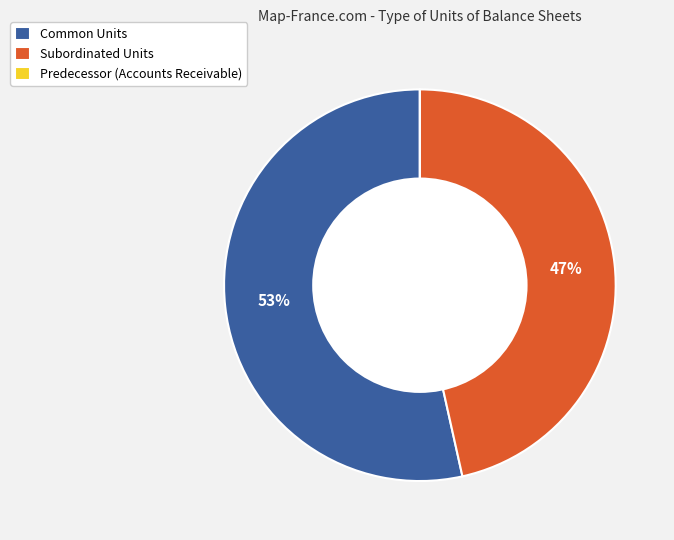

True or false: Subordinated Units accounts for 54% of the total.

False